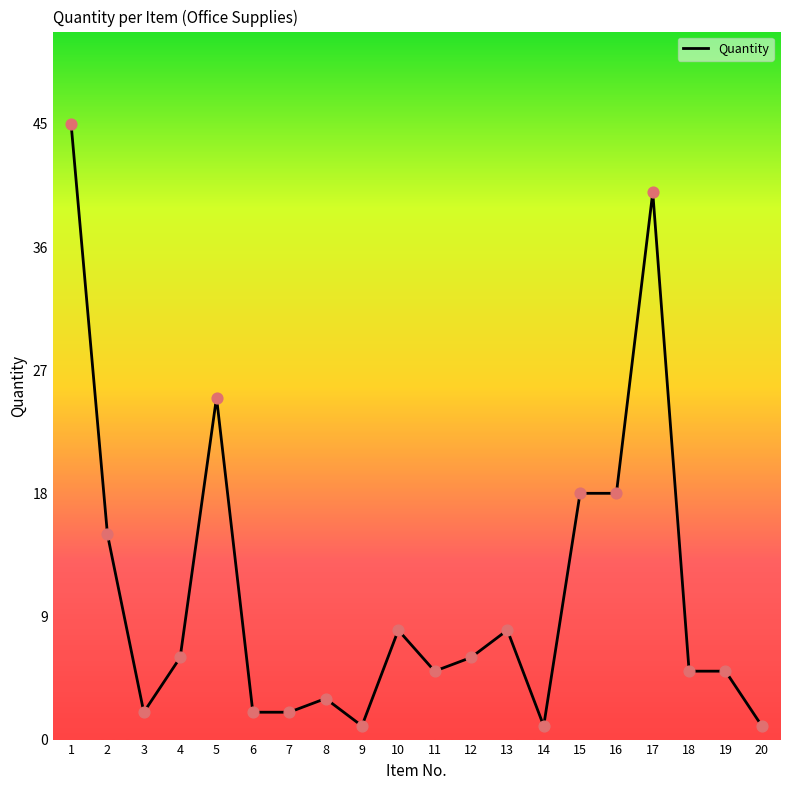

What is the change in value from 1 to 13?

-37